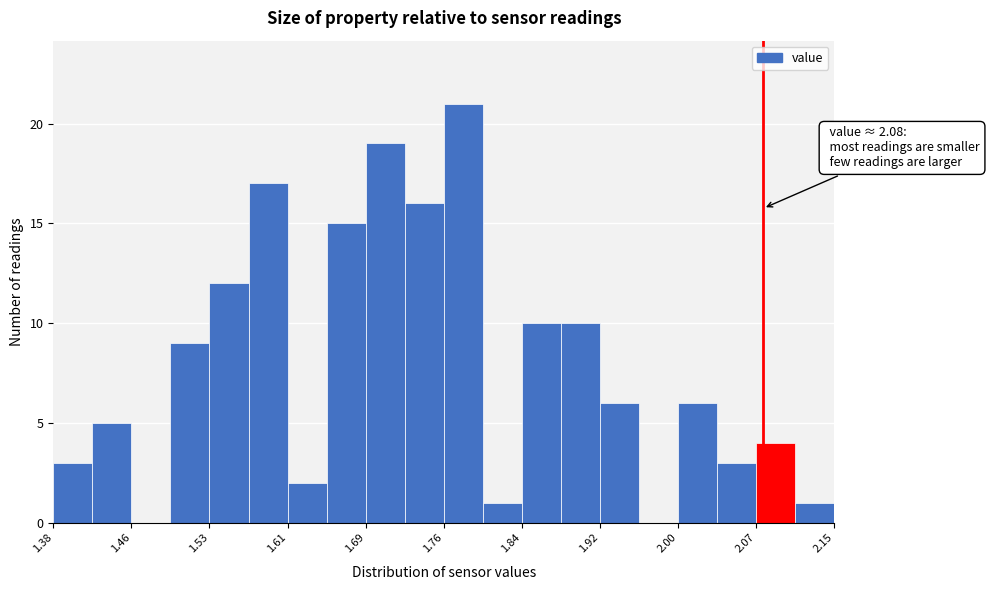

Read against the x-axis, roughly where is the centre of the tallest bar?

1.78